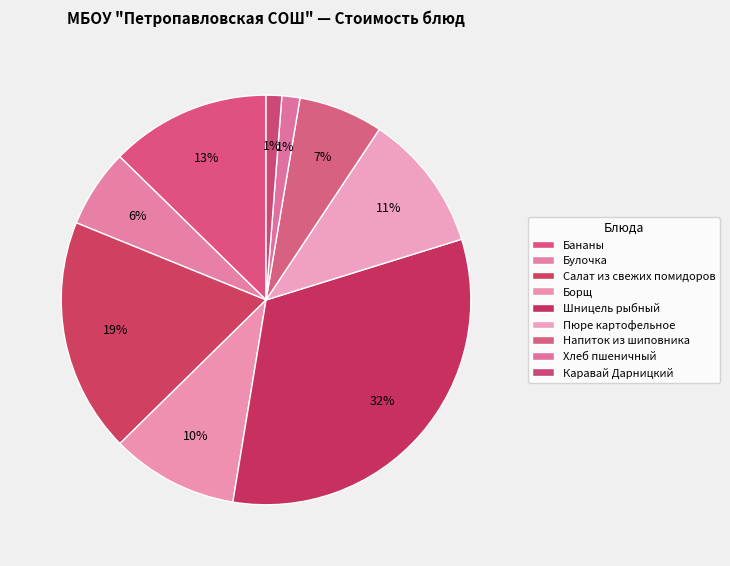

To the nearest percent, what is the combined percentage of Булочка and Пюре картофельное?

17%